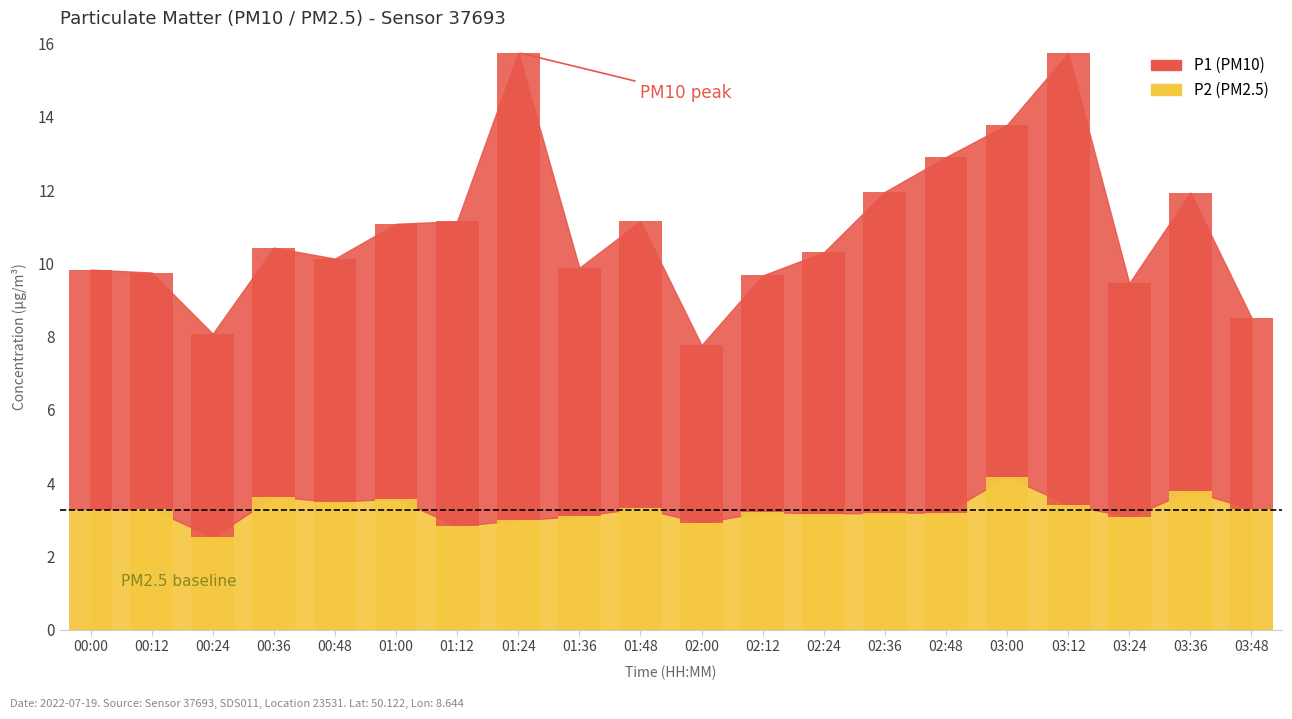

What is the label of the 10th bar from the left?

01:48